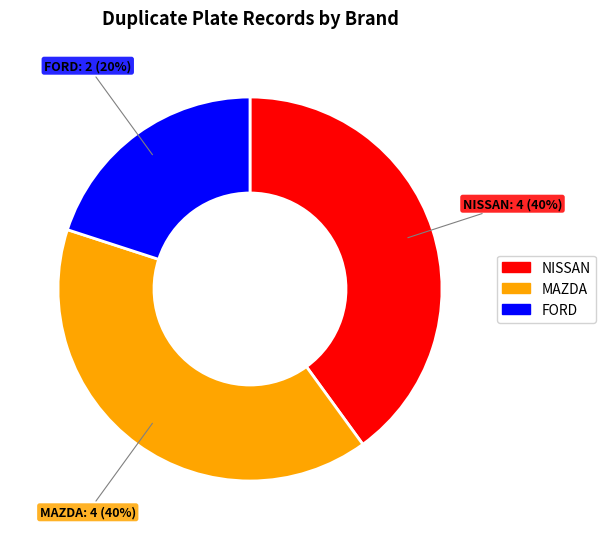

How many segments does this pie chart have?

3